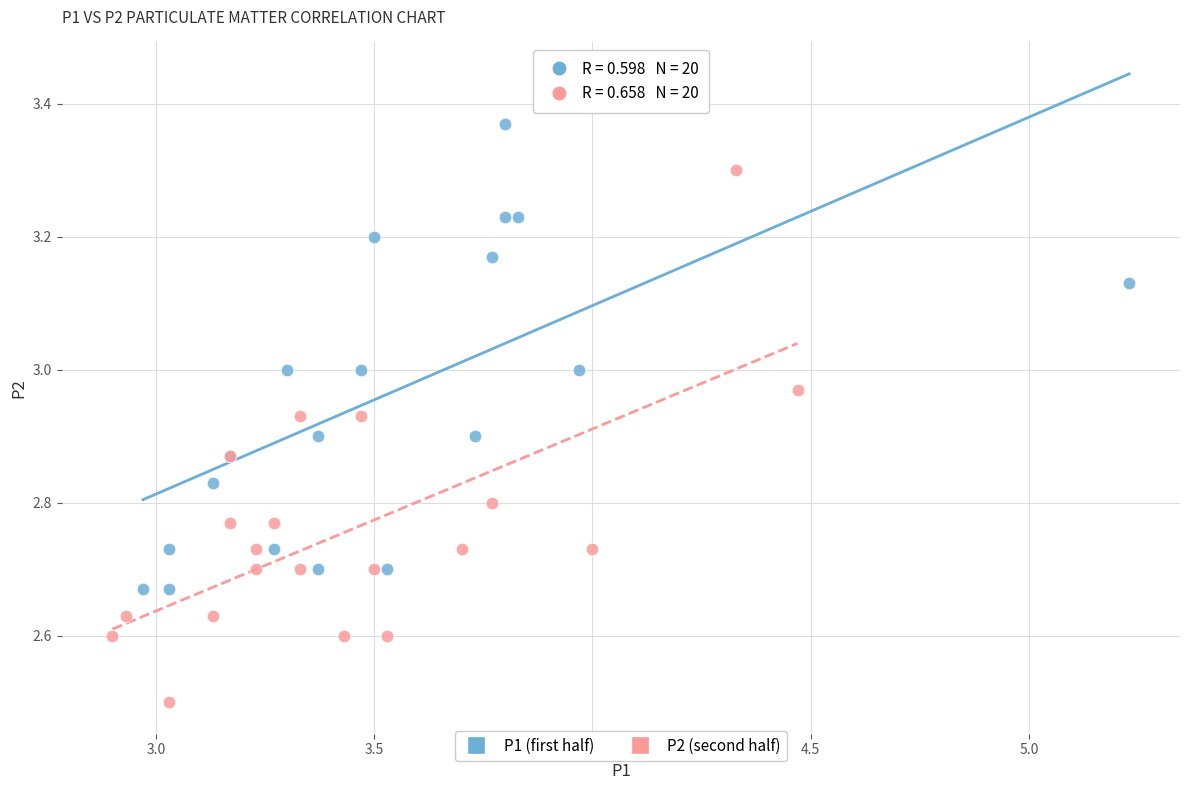

Which series contains the lowest Y value?

P2 (second half)